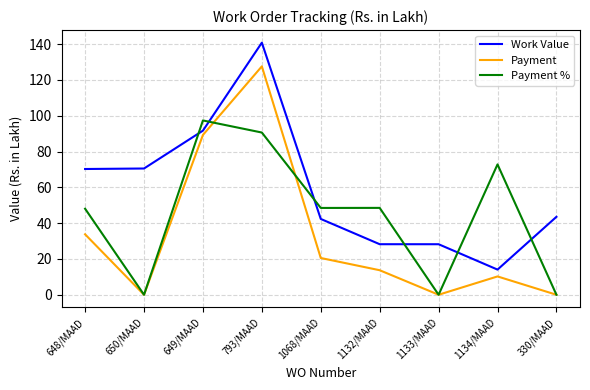

What is the total value across all series at 330/MAAD?

43.5